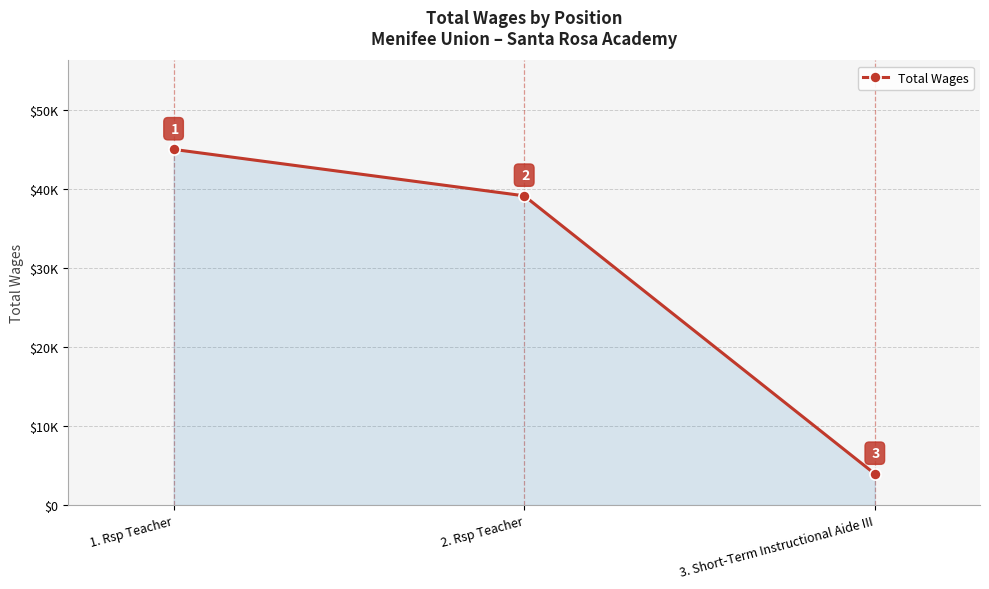

Is this an area chart (filled region under the line)?

Yes